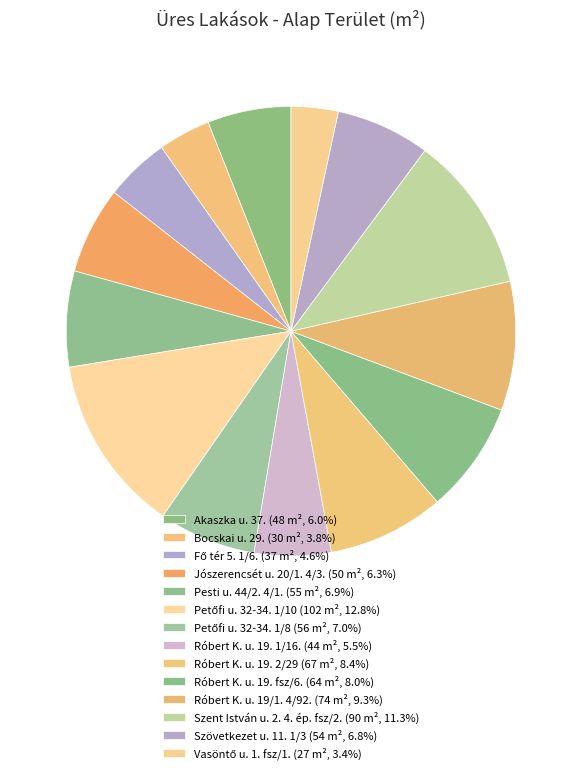

To the nearest percent, what is the average slice percentage?

7%